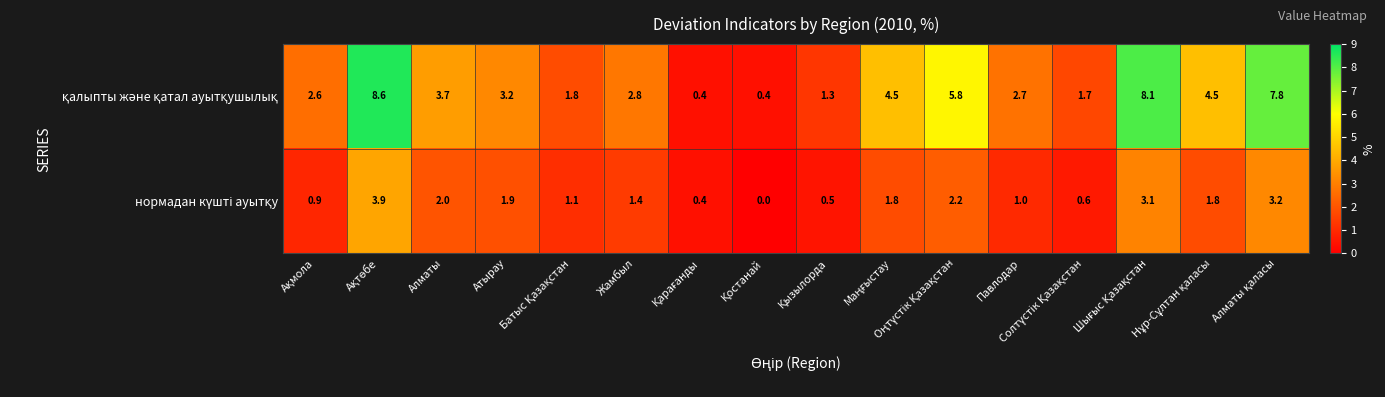

At how many categories does at least one series exceed 1?

14